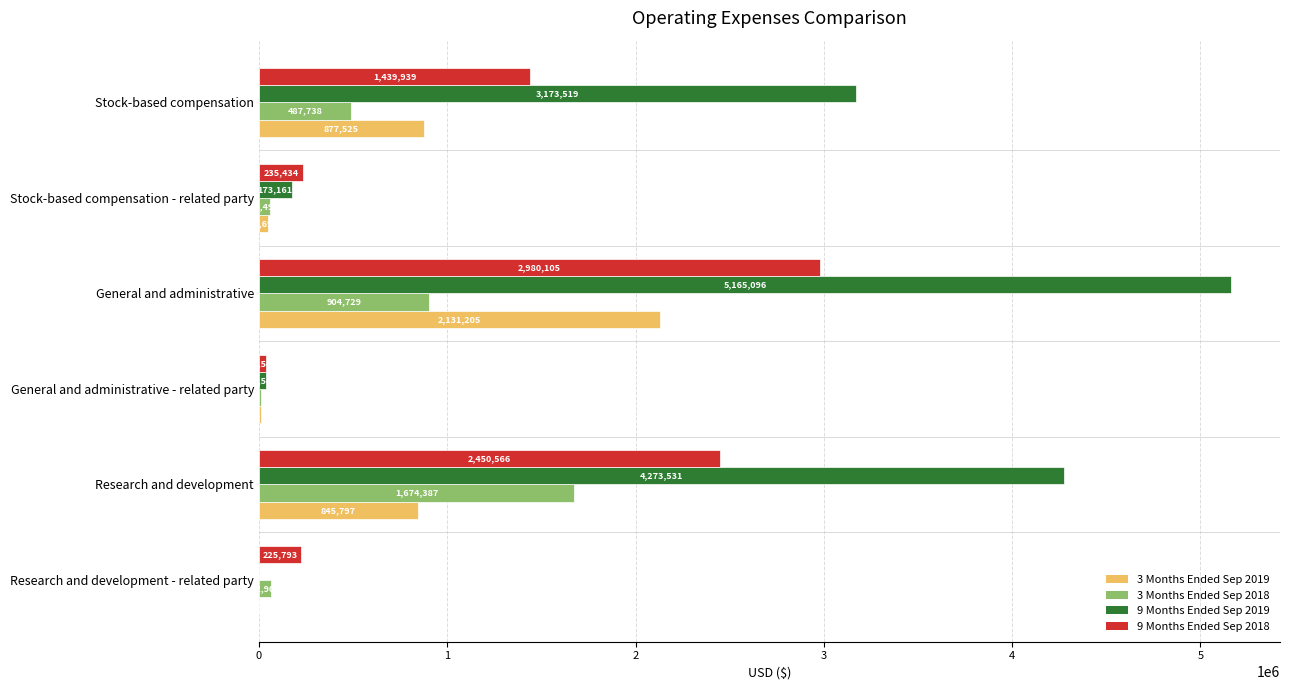

How many positive values does the 9 Months Ended Sep 2019 series have?

5